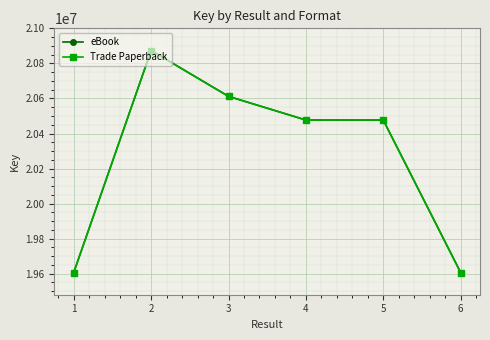

The value of eBook at 2 is 20873682. True or false?

True